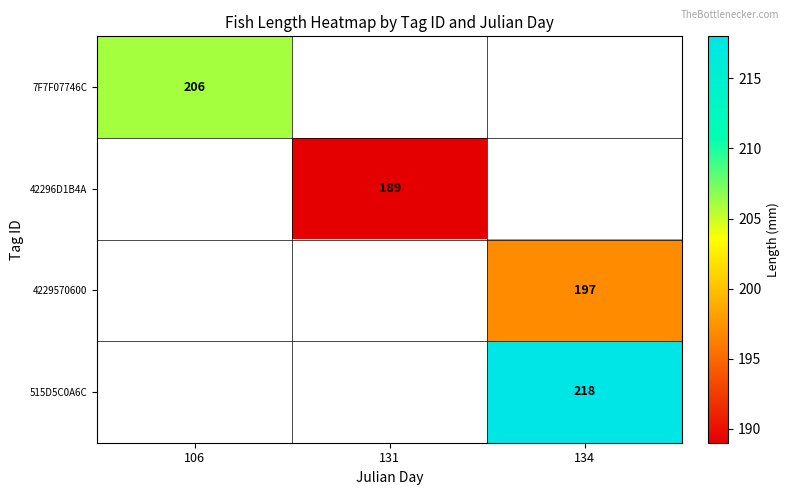

At how many categories does at least one series exceed 203?

2